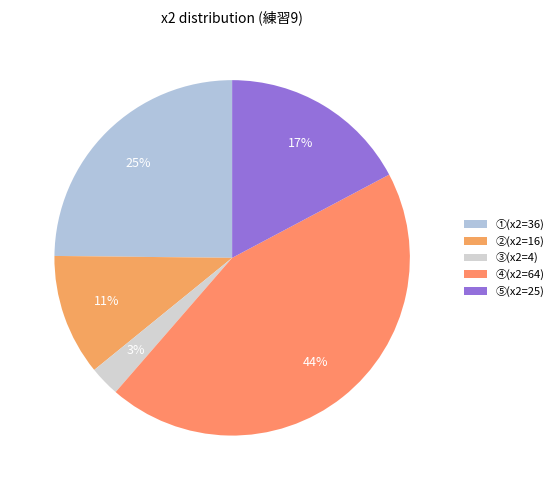

To the nearest percent, what is the combined percentage of ⑤(x2=25) and ①(x2=36)?

42%